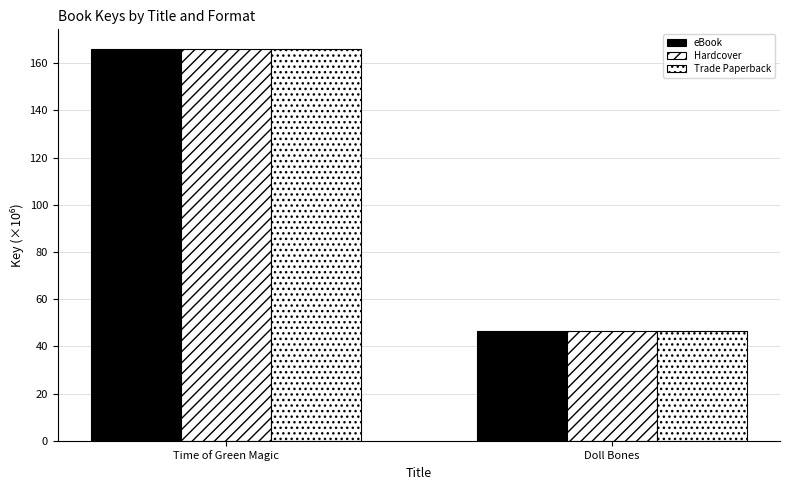

List the series in order of their peak value, highest first.

eBook, Hardcover, Trade Paperback